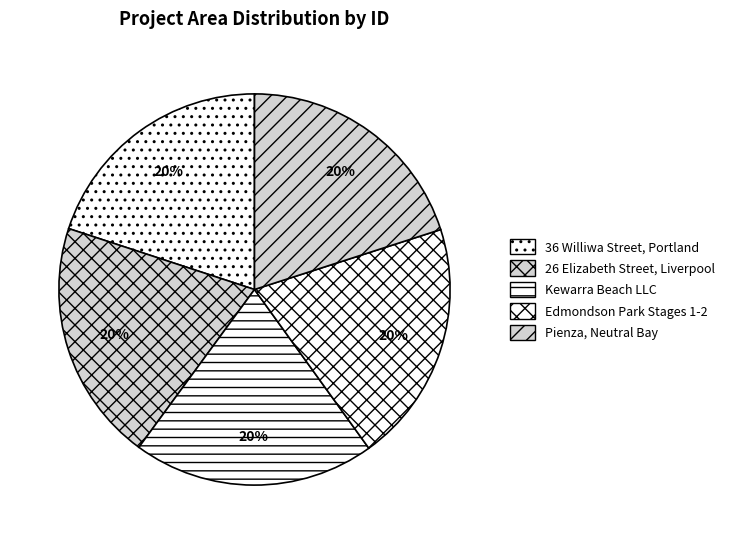

What percentage is the 26 Elizabeth Street, Liverpool slice, to the nearest percent?

20%